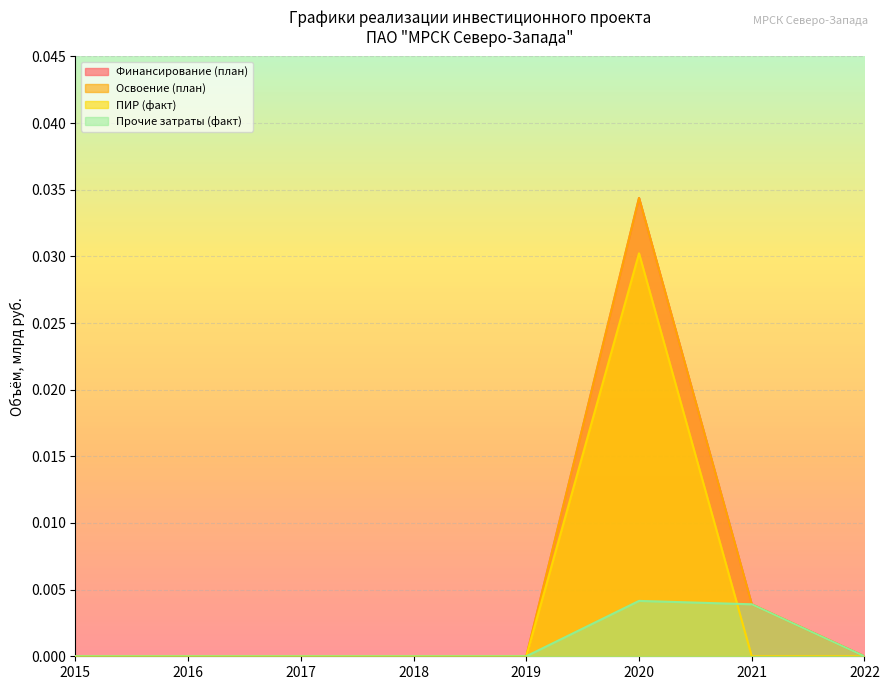

True or false: ПИР (факт) has a value of -0.0 at 2018.

False